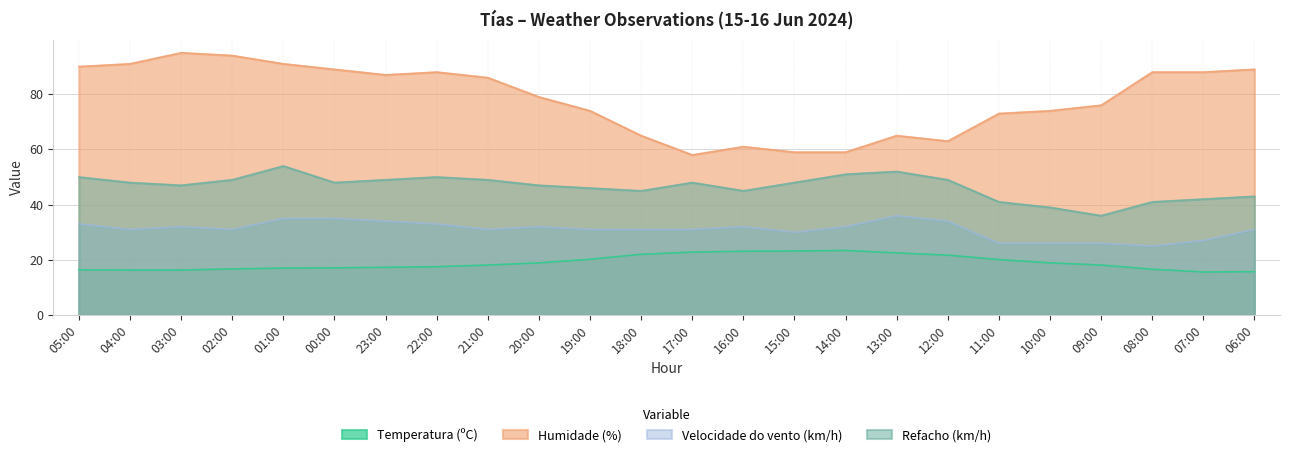

Is the value of Velocidade do vento (km/h) at 19:00 greater than the value of Temperatura (ºC) at 23:00?

Yes